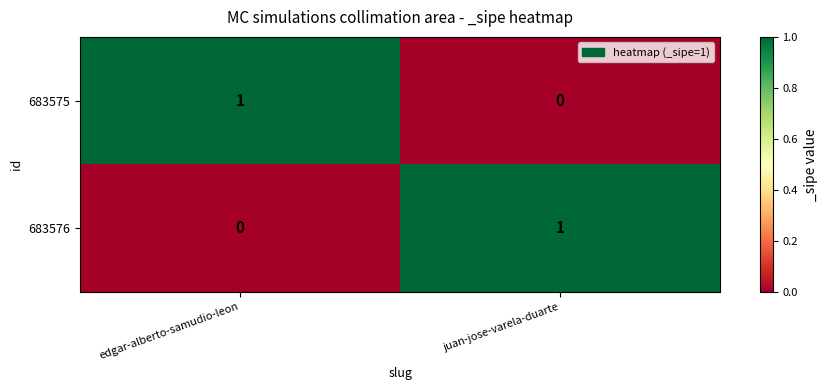

At which label does 683576 reach its peak?

juan-jose-varela-duarte